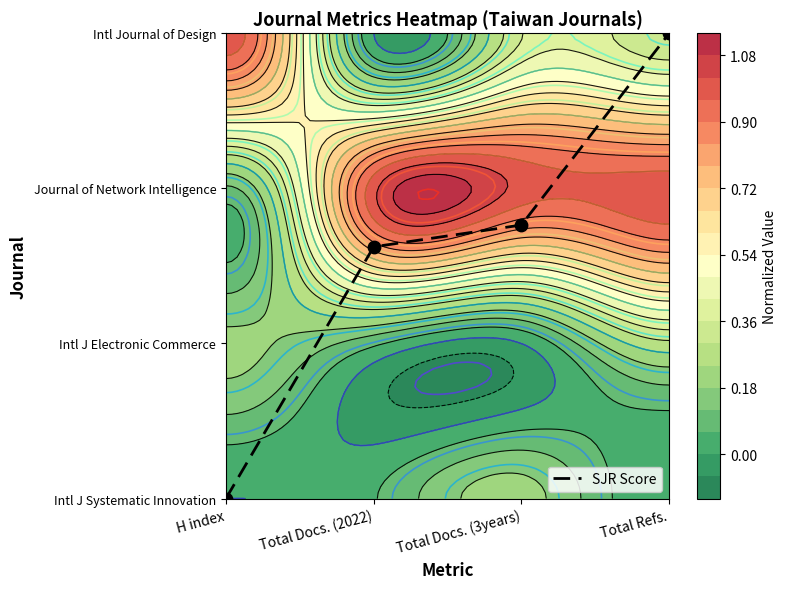

How many series are shown in this chart?

1